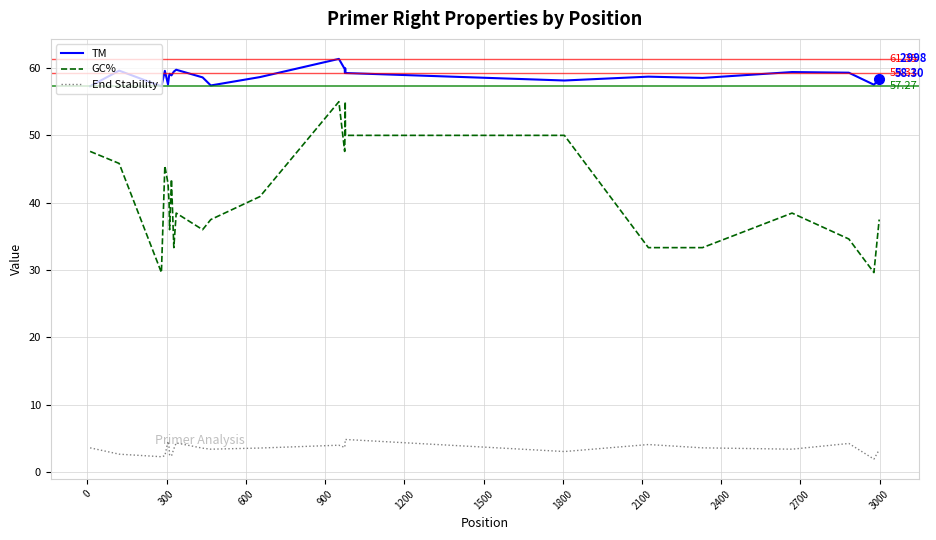

What is the lowest value of the End Stability series?

1.9